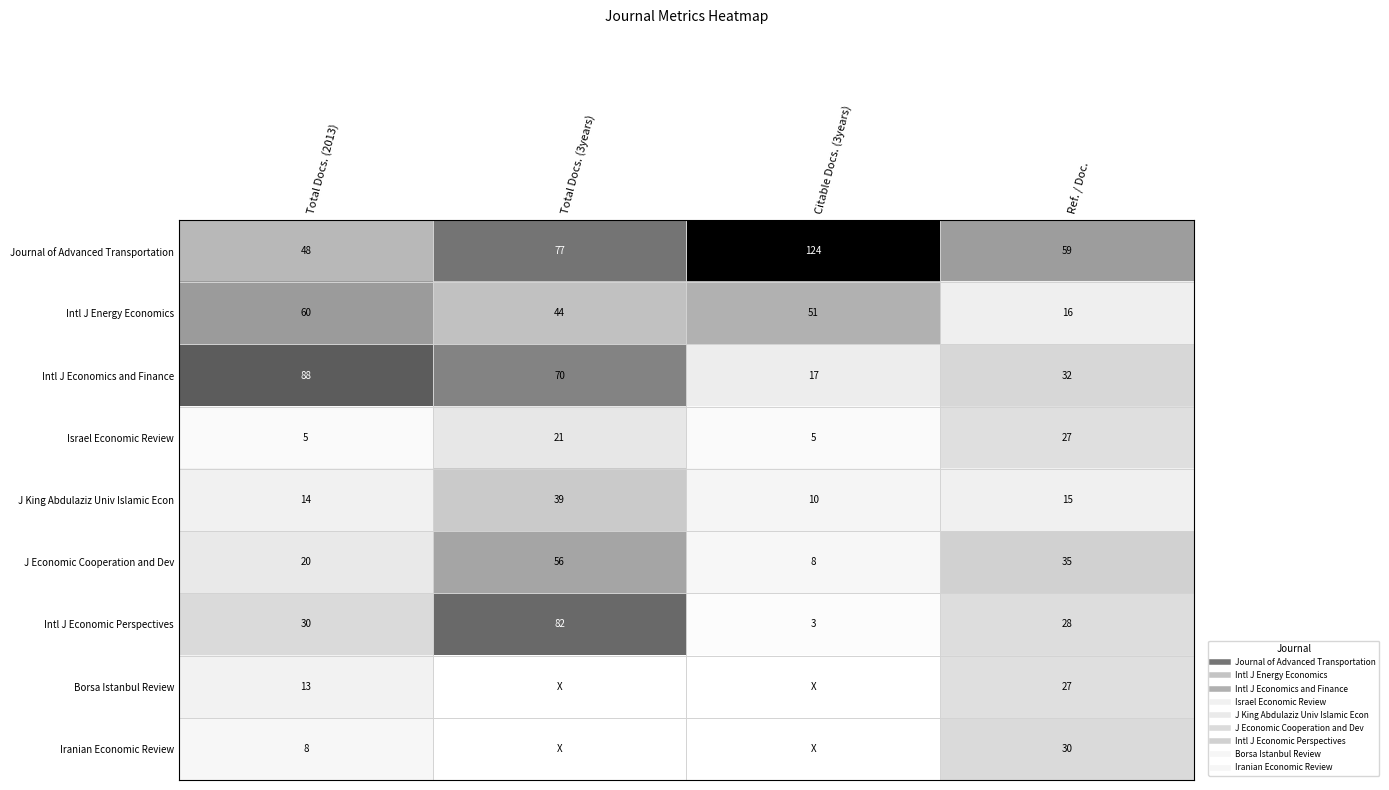

What value does the Iranian Economic Review series have at Total Docs. (2013), to the nearest 10?

10